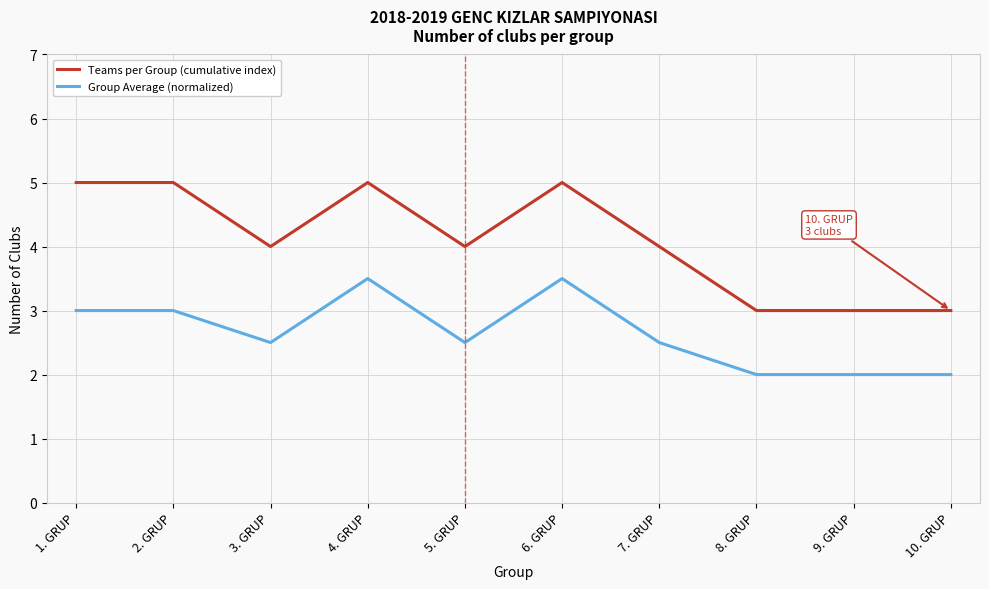

How many lines are shown in the chart?

2